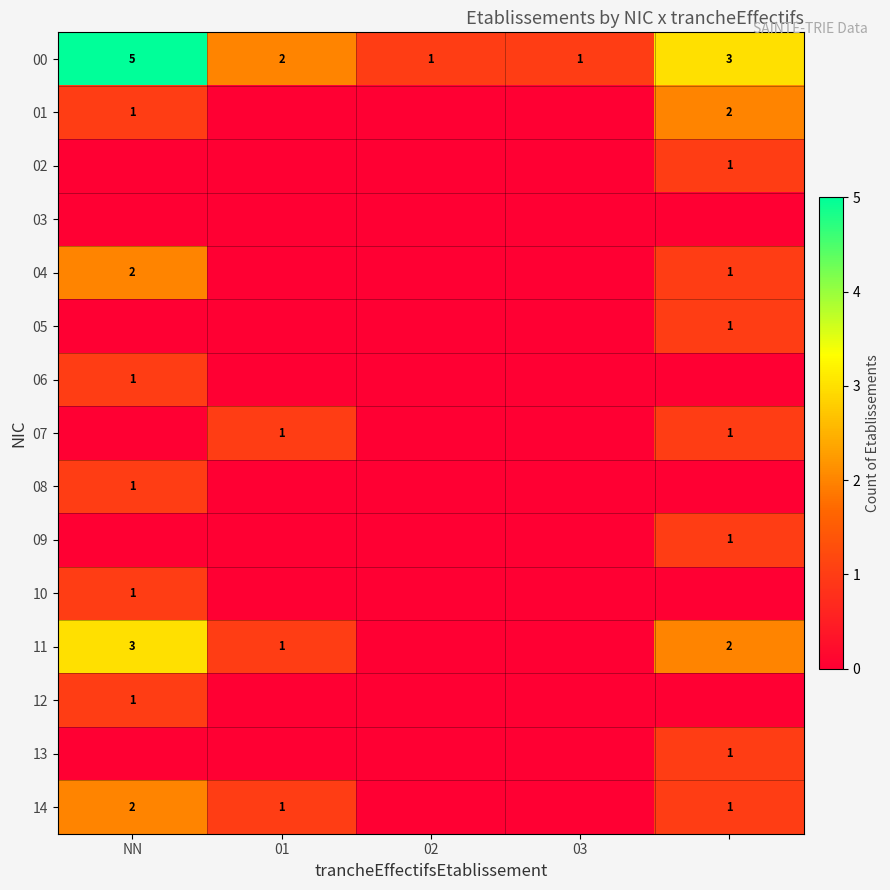

The value of 02 at NN is 0. True or false?

True